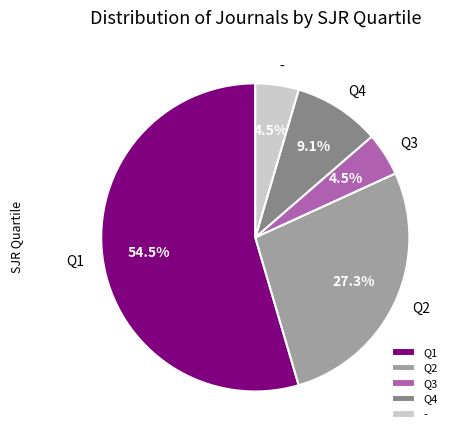

Which slice represents more than half of the pie?

Q1